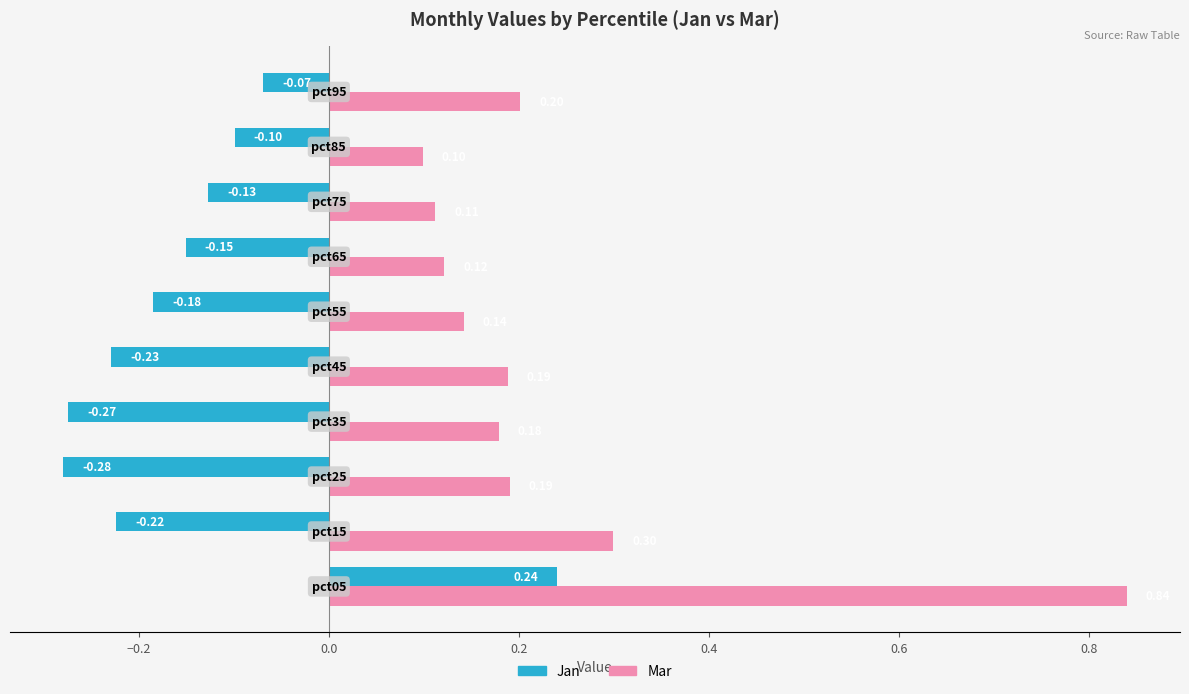

What is the difference between the maximum and minimum values in the Jan series?

0.5